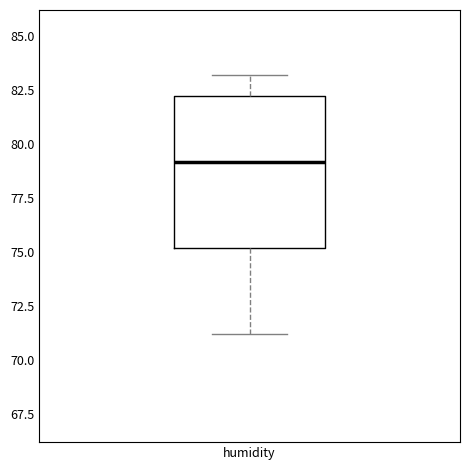

Read this box plot against the y-axis: the position of the median line, the range covered by the box, and the ends of both whiskers. The values are not printed on the chart, so give them approximately, as read against the axis.

median 79, box 75 to 82, whiskers 71 to 83